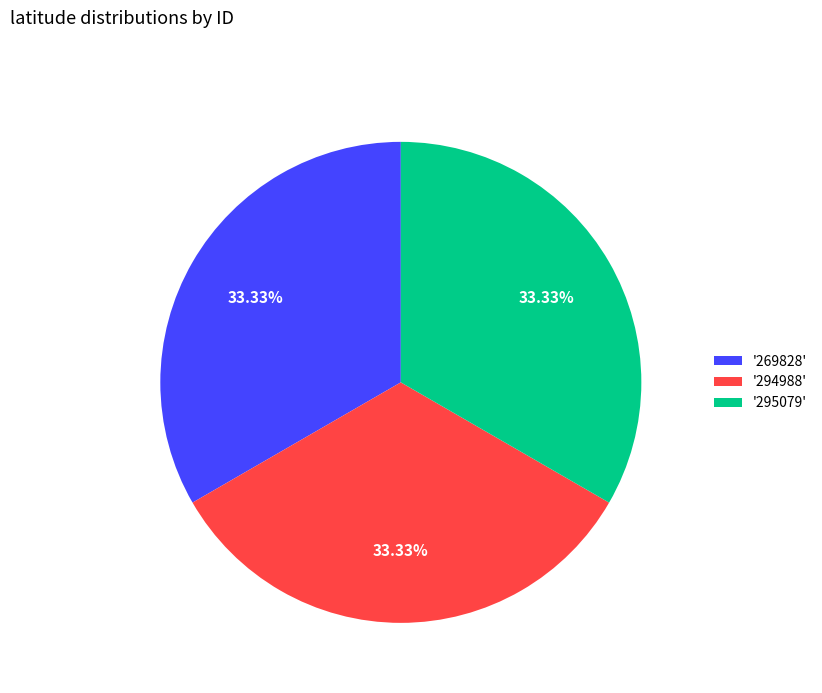

Is the sum of '295079' and '294988' greater than half?

Yes